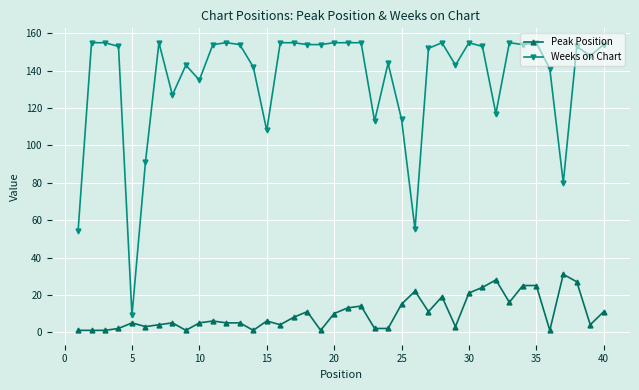

Which series has the largest total across all categories?

Weeks on Chart